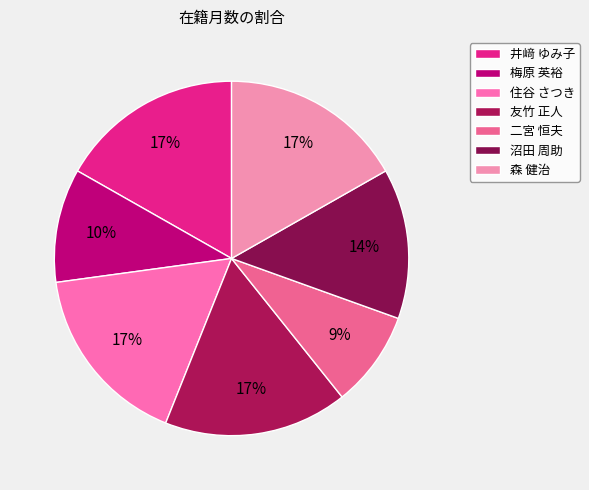

How many slices are in this pie chart?

7